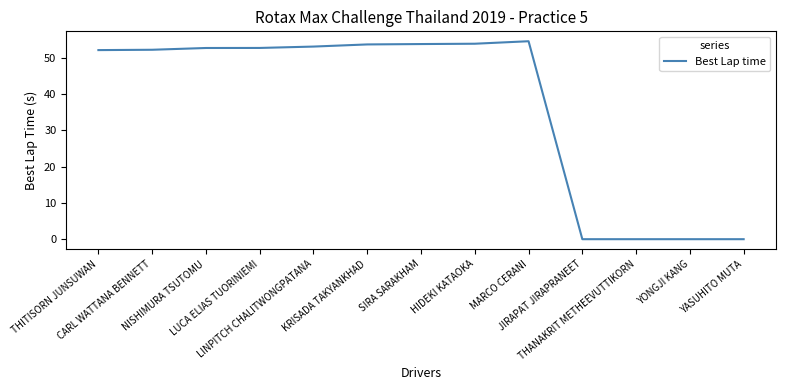

What is the greatest value displayed?

54.6